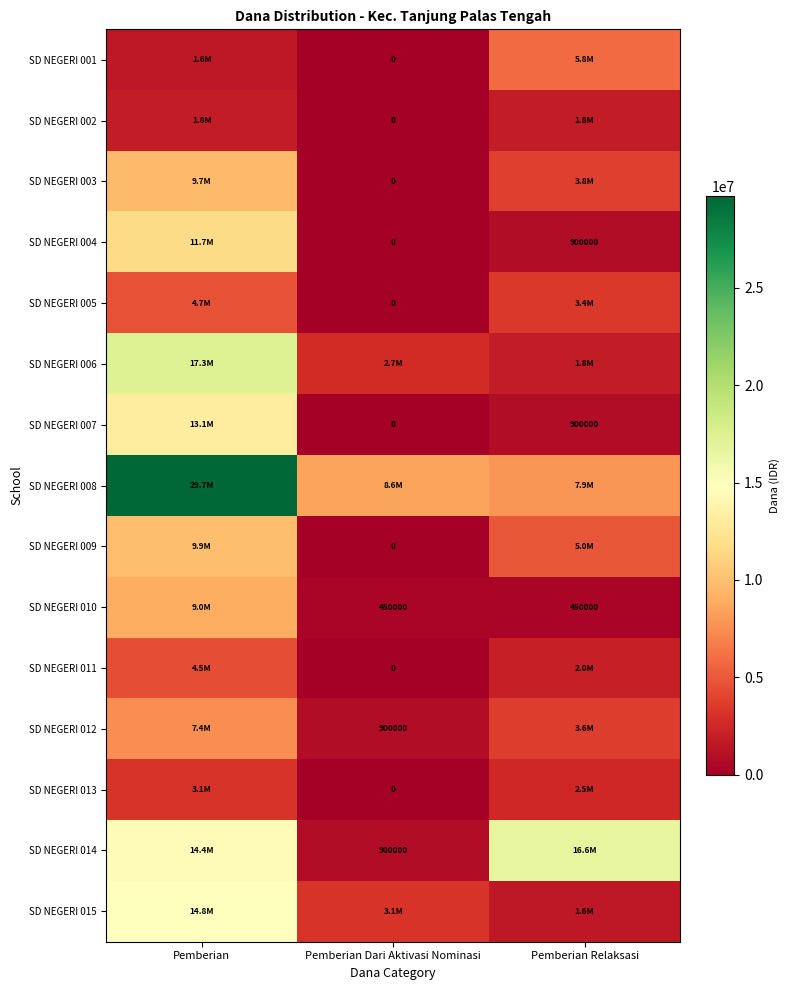

What is the sum of all SD NEGERI 003 values?

13500000